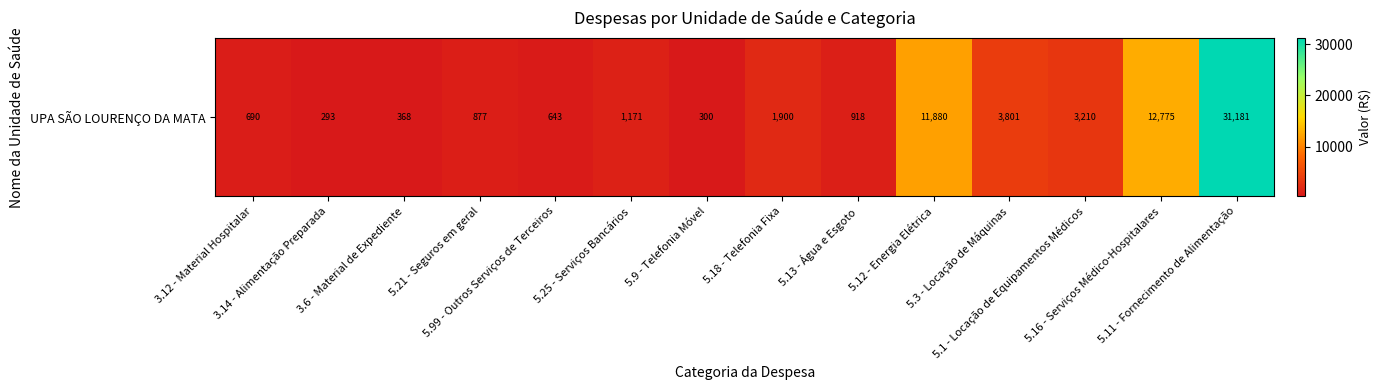

Reading left to right, list all the values displayed in this chart.

3.12 - Material Hospitalar=689.6	3.14 - Alimentação Preparada=293.2	3.6 - Material de Expediente=367.7	5.21 - Seguros em geral=877.5	5.99 - Outros Serviços de Terceiros=642.6	5.25 - Serviços Bancários=1171.4	5.9 - Telefonia Móvel=300.4	5.18 - Telefonia Fixa=1900.0	5.13 - Água e Esgoto=917.7	5.12 - Energia Elétrica=11879.8	5.3 - Locação de Máquinas=3800.8	5.1 - Locação de Equipamentos Médicos=3209.7	5.16 - Serviços Médico-Hospitalares=12774.9	5.11 - Fornecimento de Alimentação=31180.8